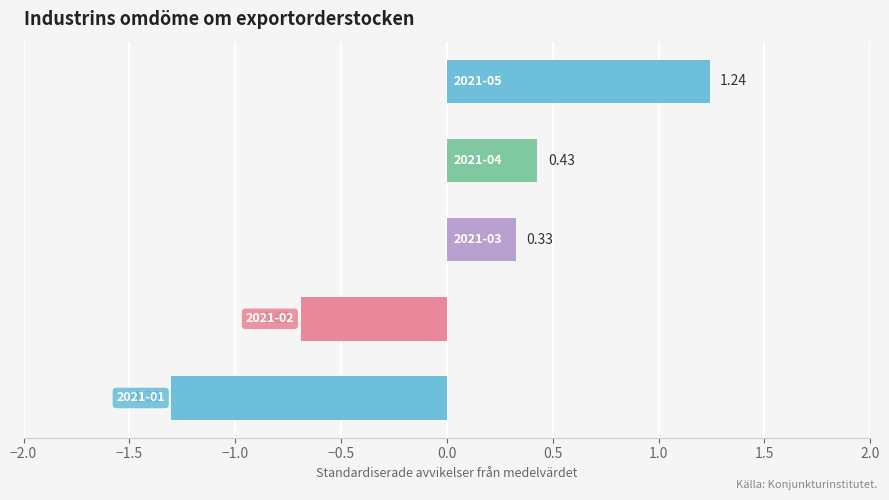

What is the difference between the maximum and minimum values?

2.5